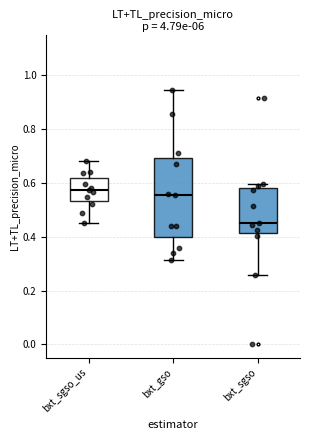

Reading left to right, transcribe this box plot: for each box, give where its median line is, the range the box spans, and where its two whiskers end, as read against the y-axis. The values are not printed on the chart, so give them approximately, as read against the axis.

bxt_sgso_us: median 0.58, box 0.54 to 0.62, whiskers 0.46 to 0.68
bxt_gso: median 0.56, box 0.40 to 0.70, whiskers 0.32 to 0.94
bxt_sgso: median 0.46, box 0.42 to 0.58, whiskers 0.26 to 0.60